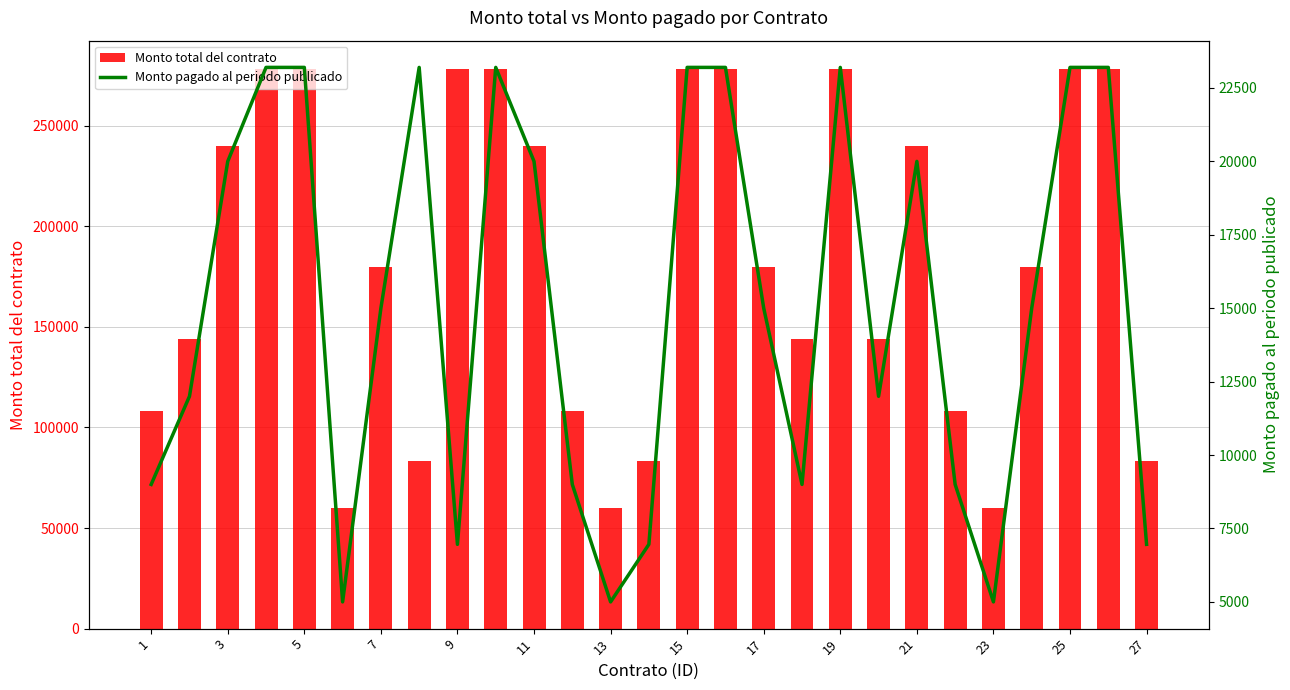

What is the sum of all Monto total del contrato values?

4952160